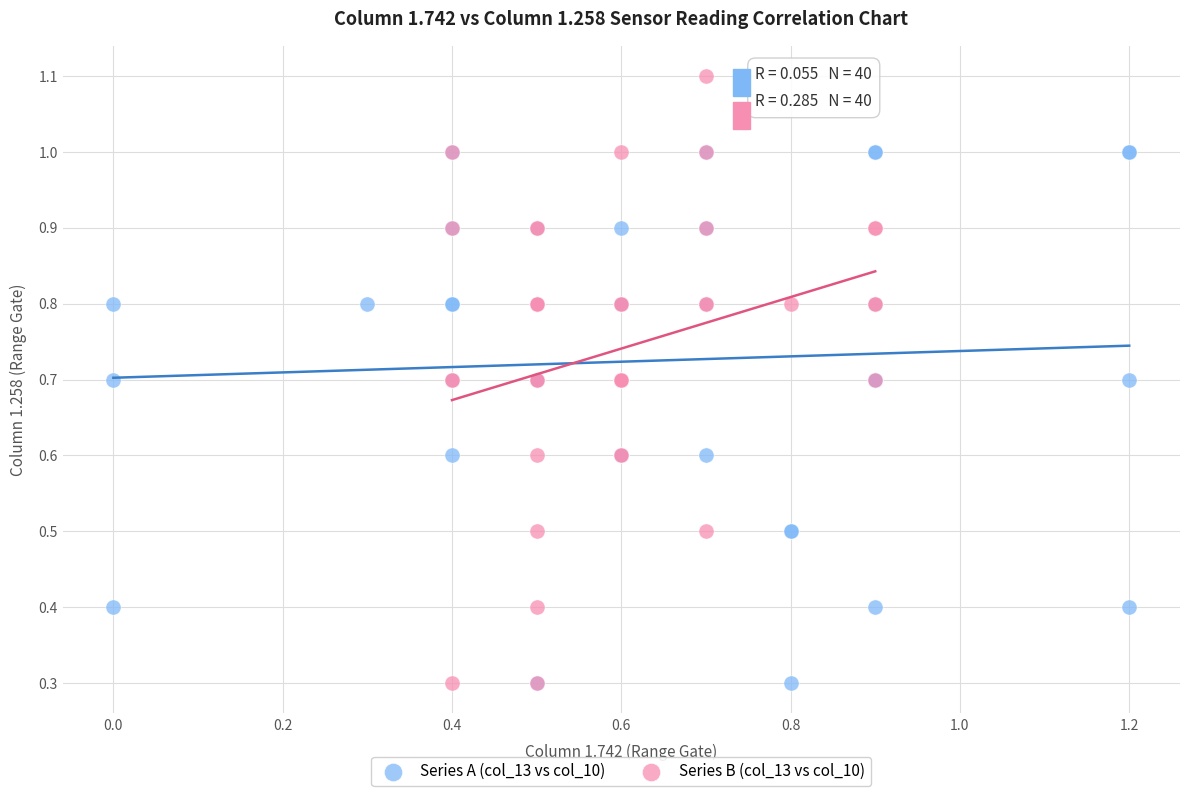

Which series contains the highest Y value?

Series B (col_13 vs col_10)